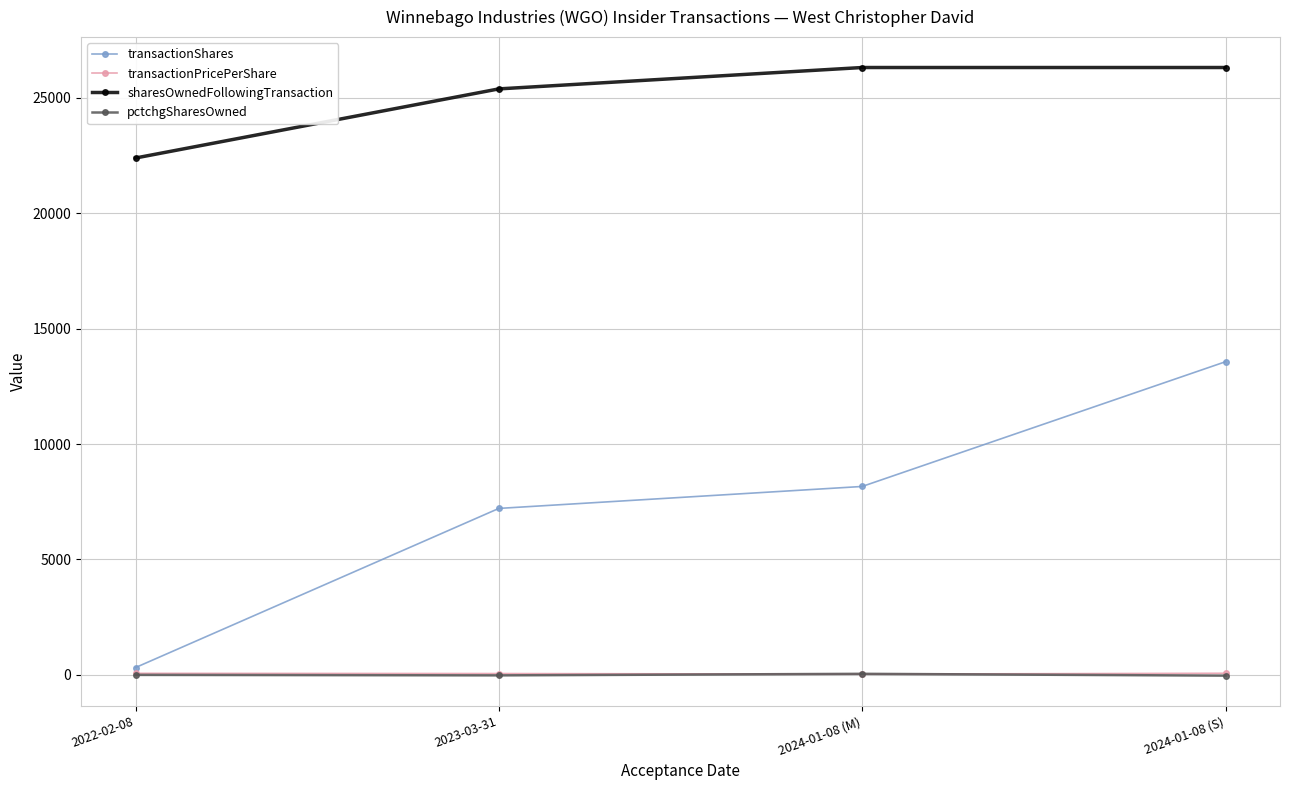

What is the greatest value displayed?

26309.0